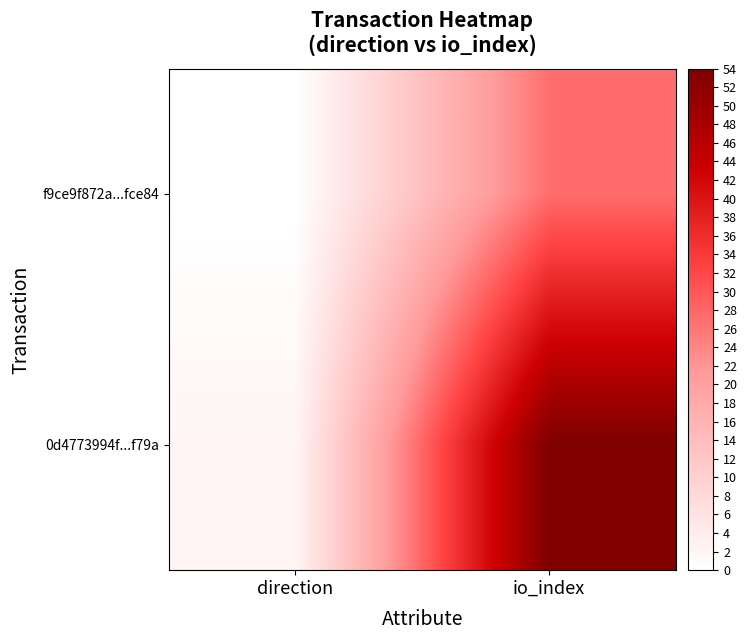

Which has a higher value, io_index or direction?

io_index